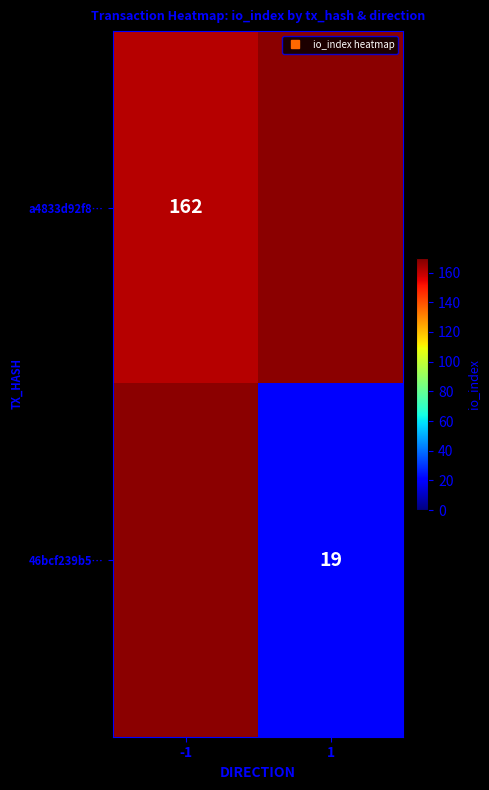

Rank the series by their average value, from lowest to highest.

a4833d92f8…, 46bcf239b5…